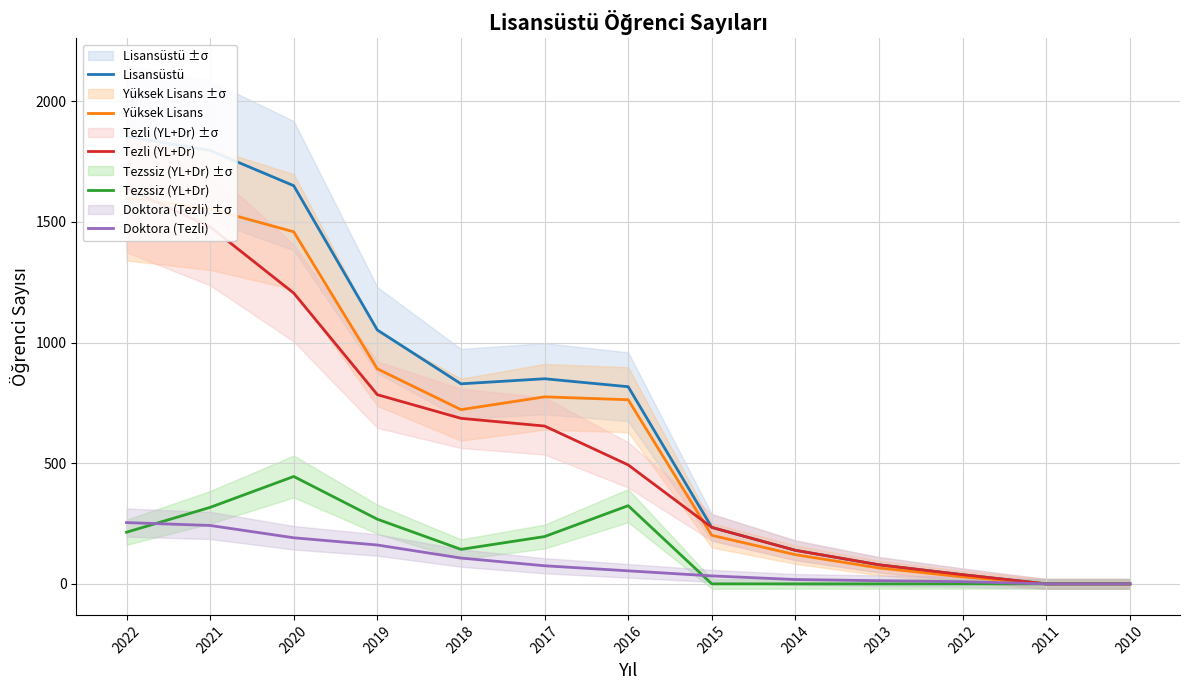

Count the number of categories in the chart.

13